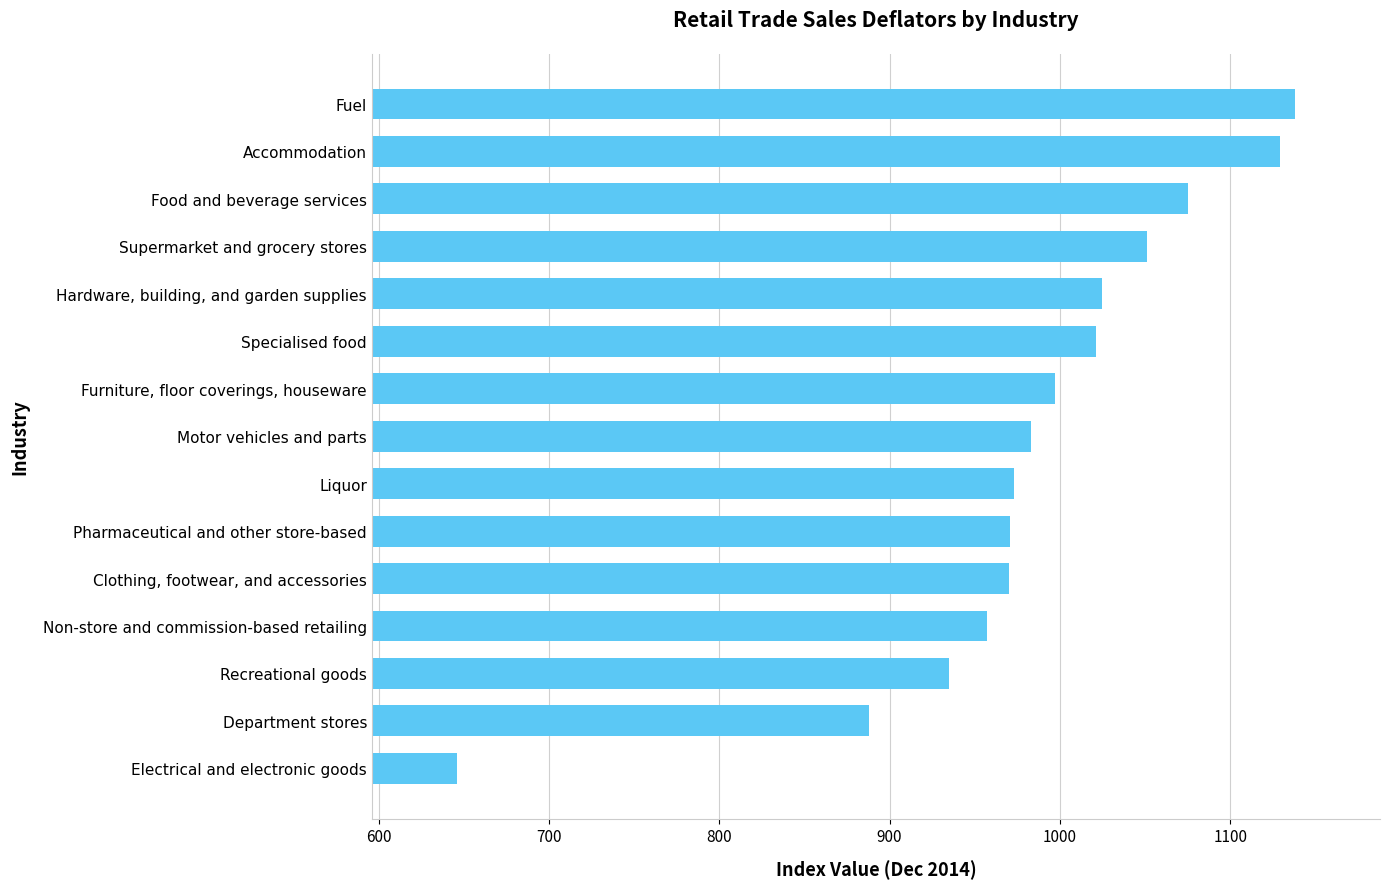

Which category has the lowest value across all series?

Electrical and electronic goods